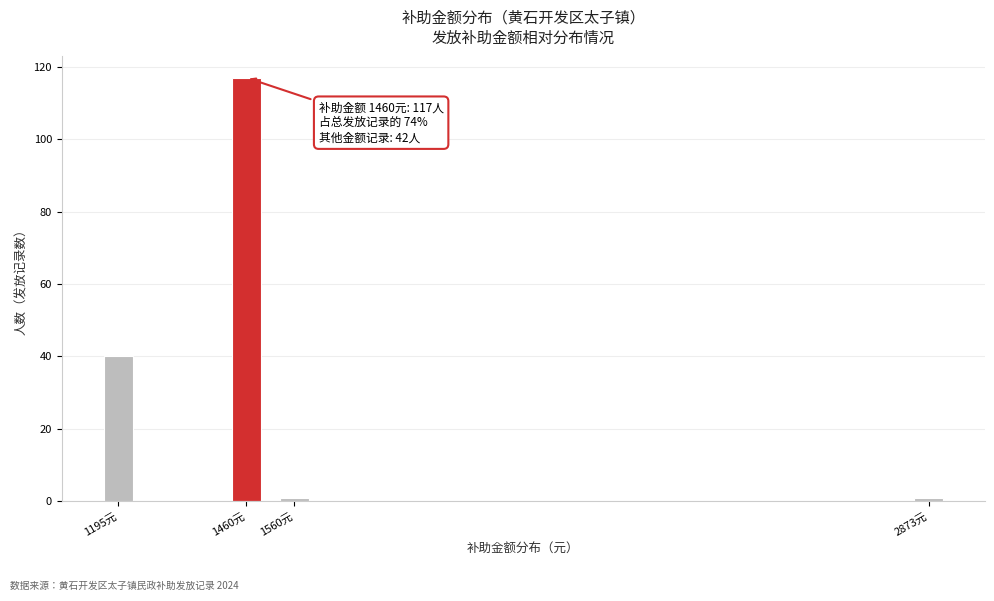

Reading left to right, what are all the values shown in this chart?

40	117	1	1